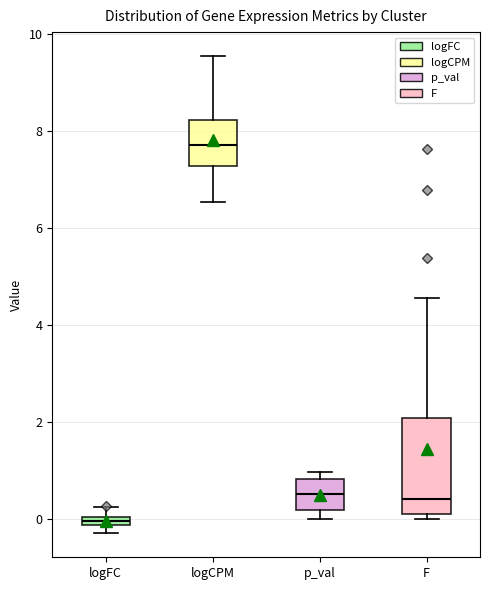

Which box is the tallest, from its lower edge to its upper edge?

F